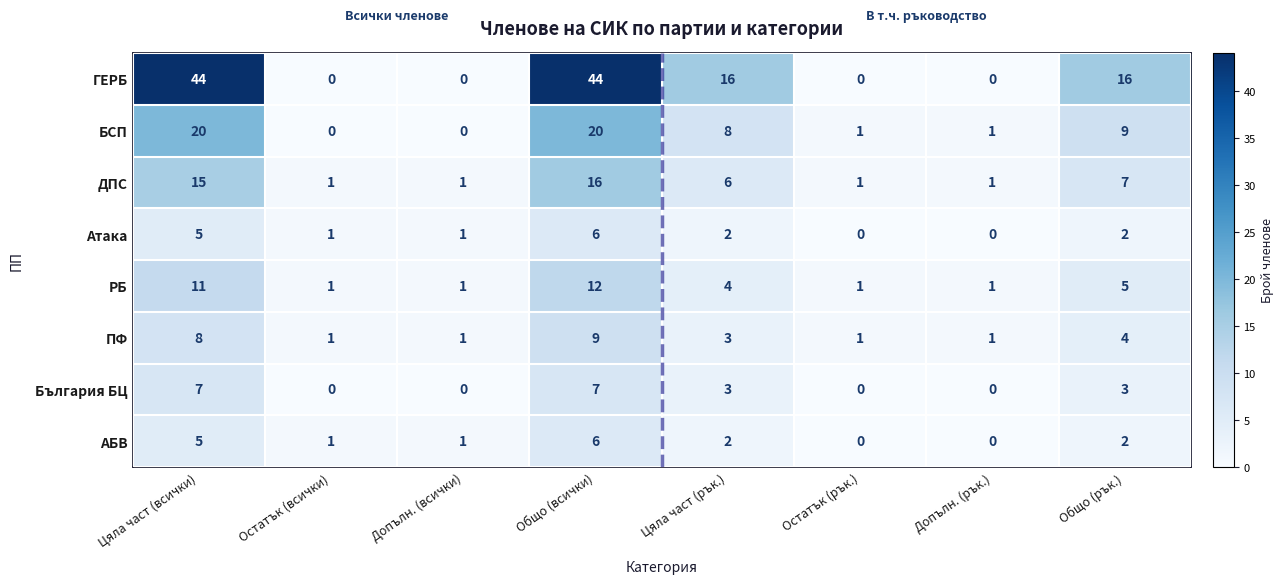

What is the greatest value displayed?

44